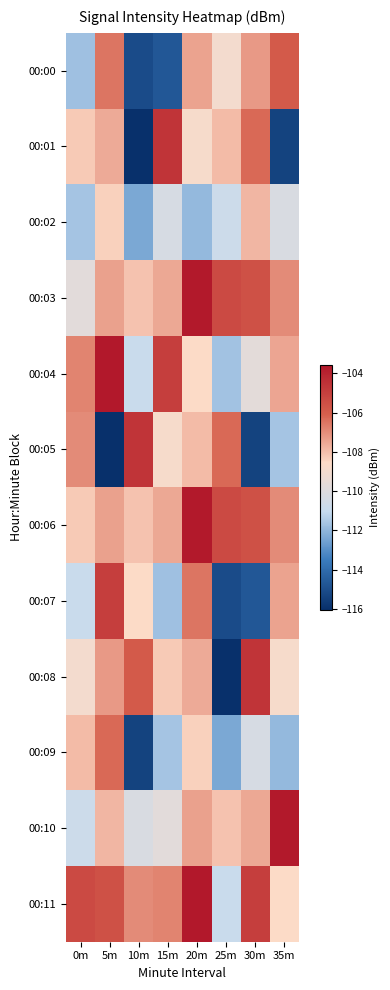

At which category is the sum across all series the highest?

20m